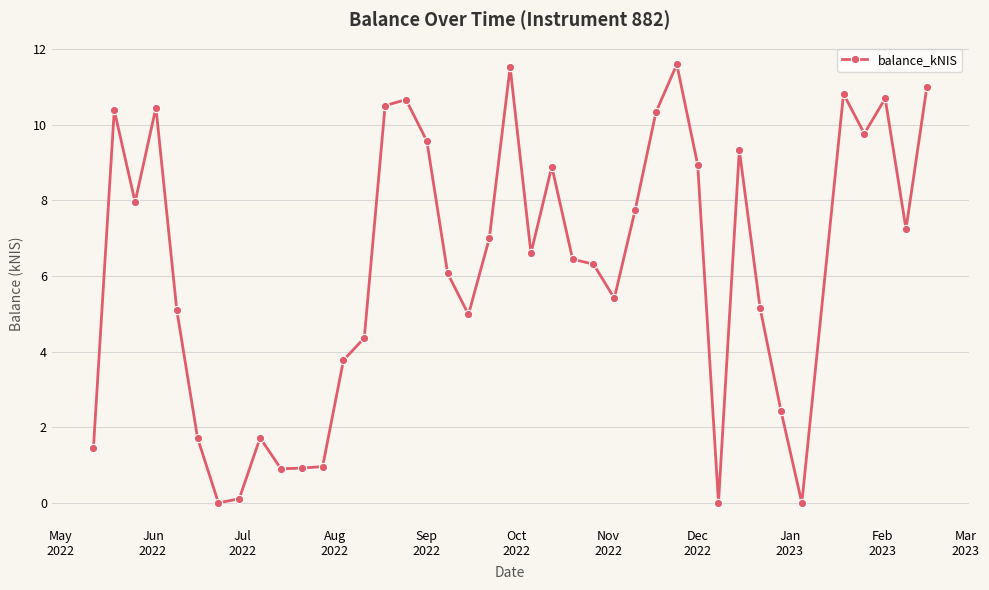

Does the chart have visible grid lines?

Yes